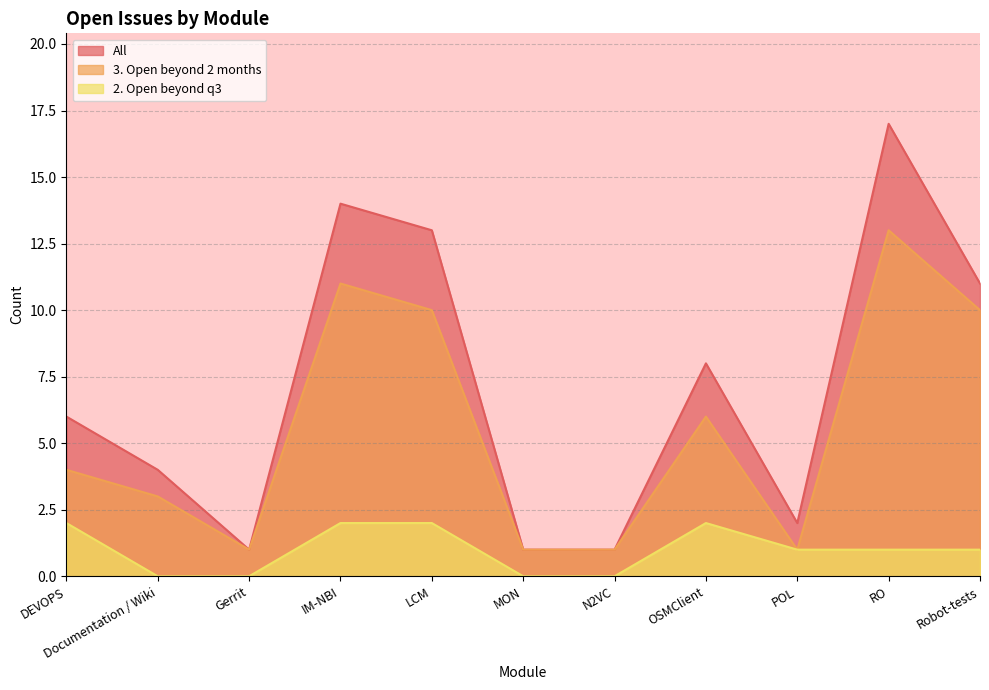

Reading left to right, transcribe all the data shown in this chart.

All: 6	4	1	14	13	1	1	8	2	17	11
3. Open beyond 2 months: 4	3	1	11	10	1	1	6	1	13	10
2. Open beyond q3: 2	0	0	2	2	0	0	2	1	1	1